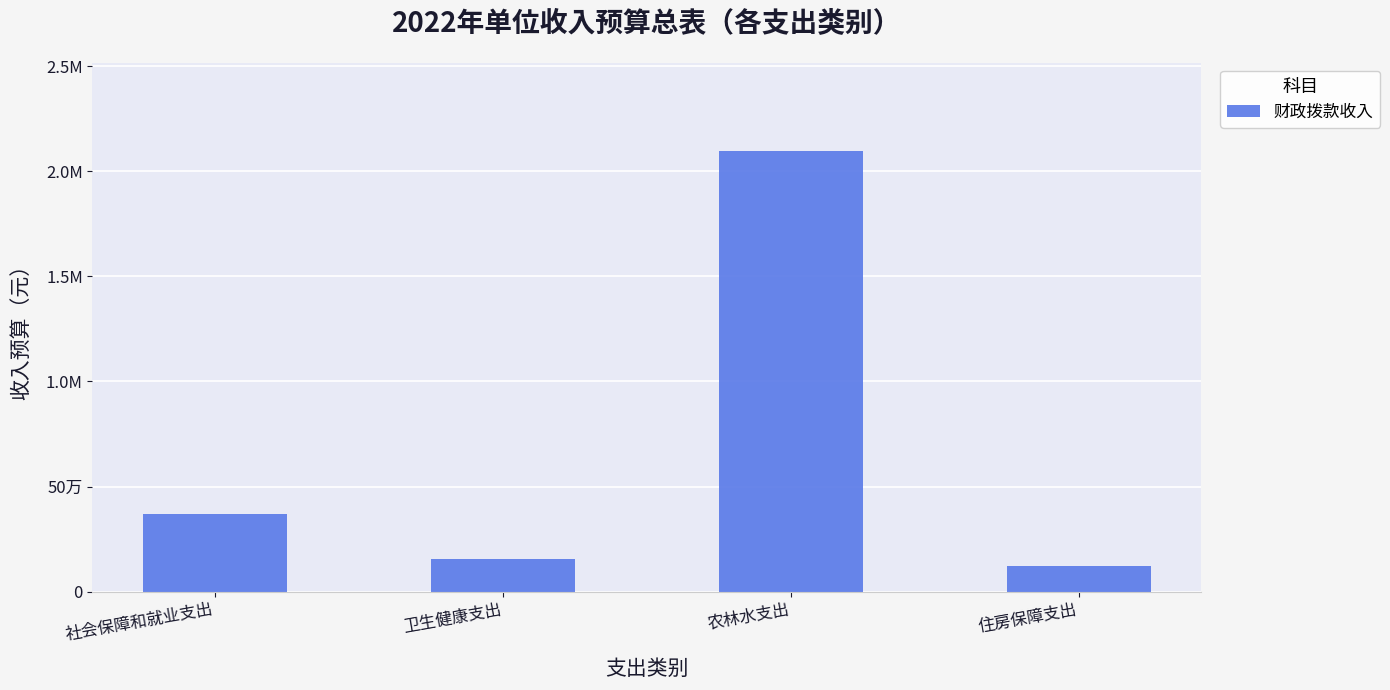

What is the sum of the values at 卫生健康支出 and 住房保障支出?

278200